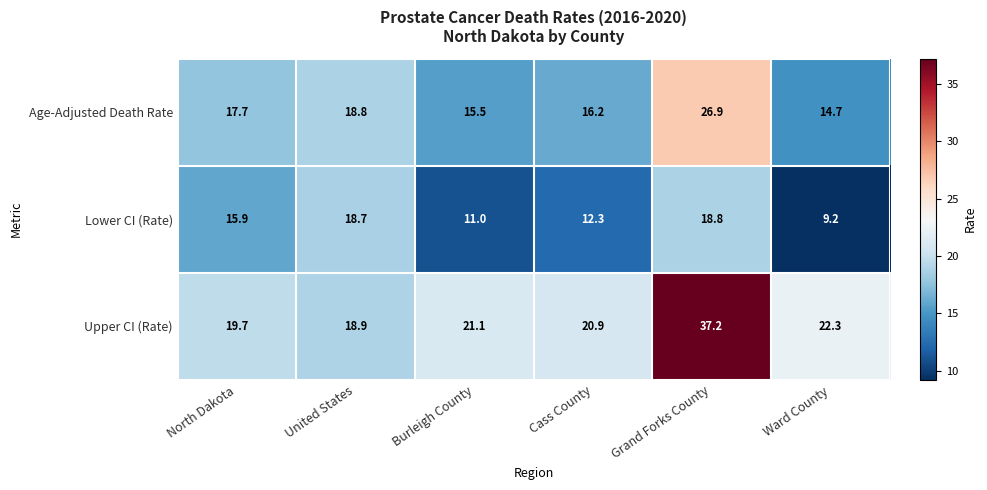

Which series has the largest total across all categories?

Upper CI (Rate)